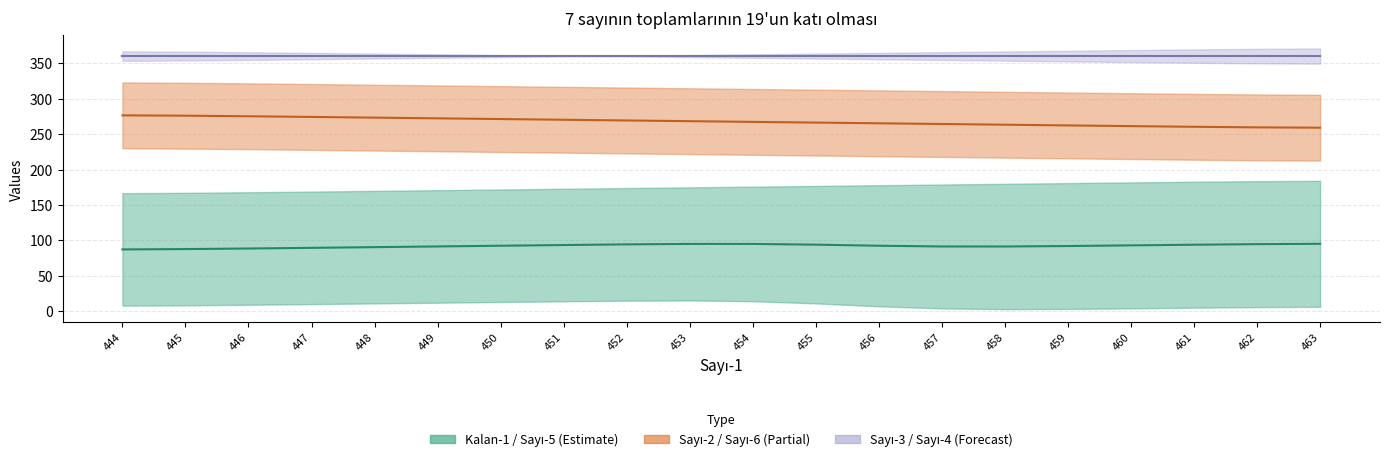

How many values in the Kalan-1/5 Midline series exceed 92?

12